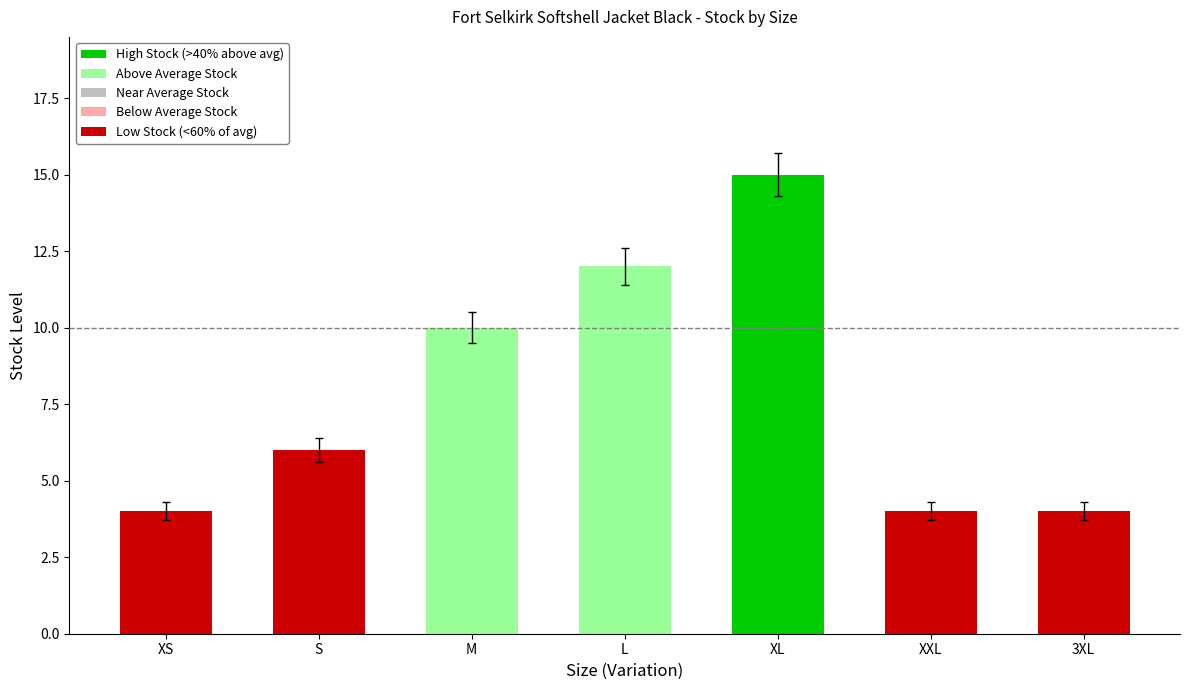

Reading left to right, transcribe all the data shown in this chart.

4	6	10	12	15	4	4